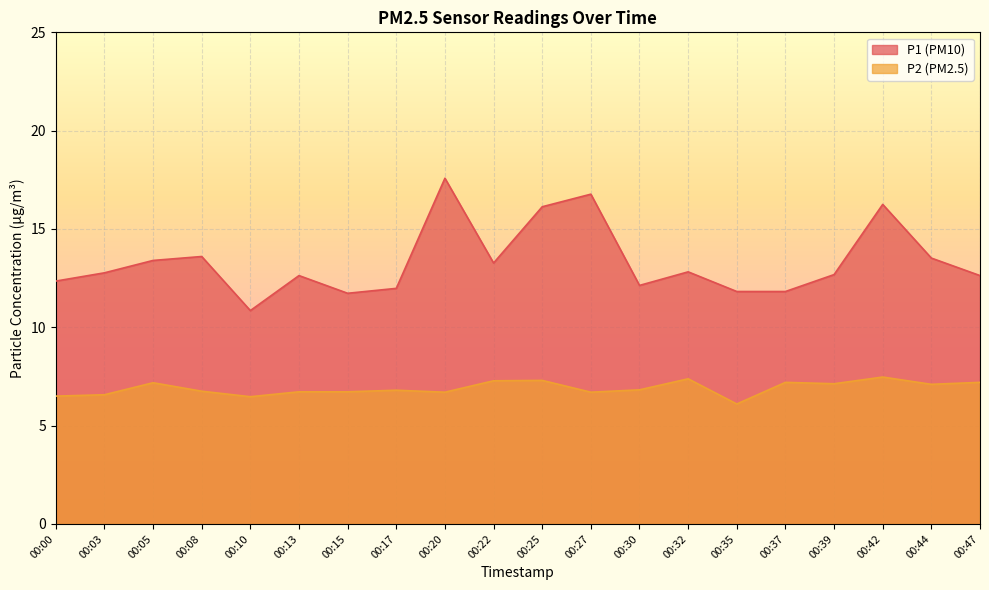

Between 00:25 and 00:37, which is larger?

00:25